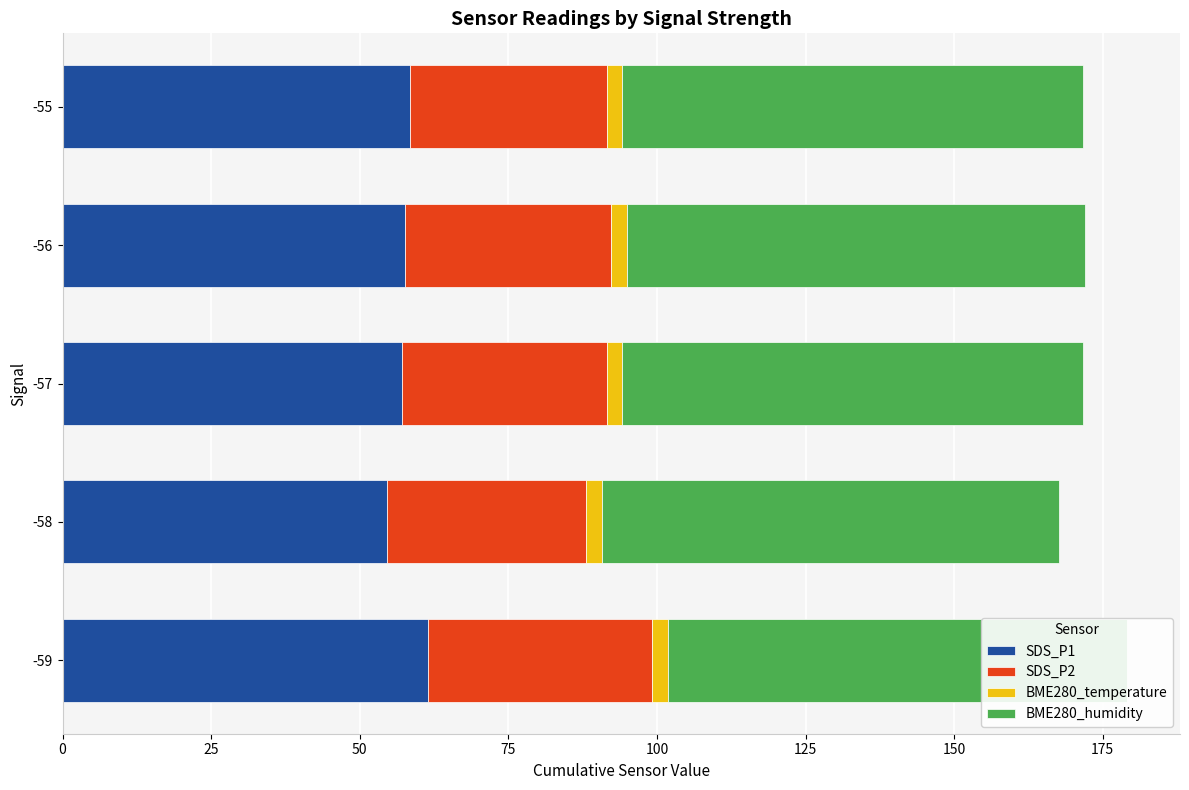

True or false: SDS_P1 has a value of 57.5 at -56.

True